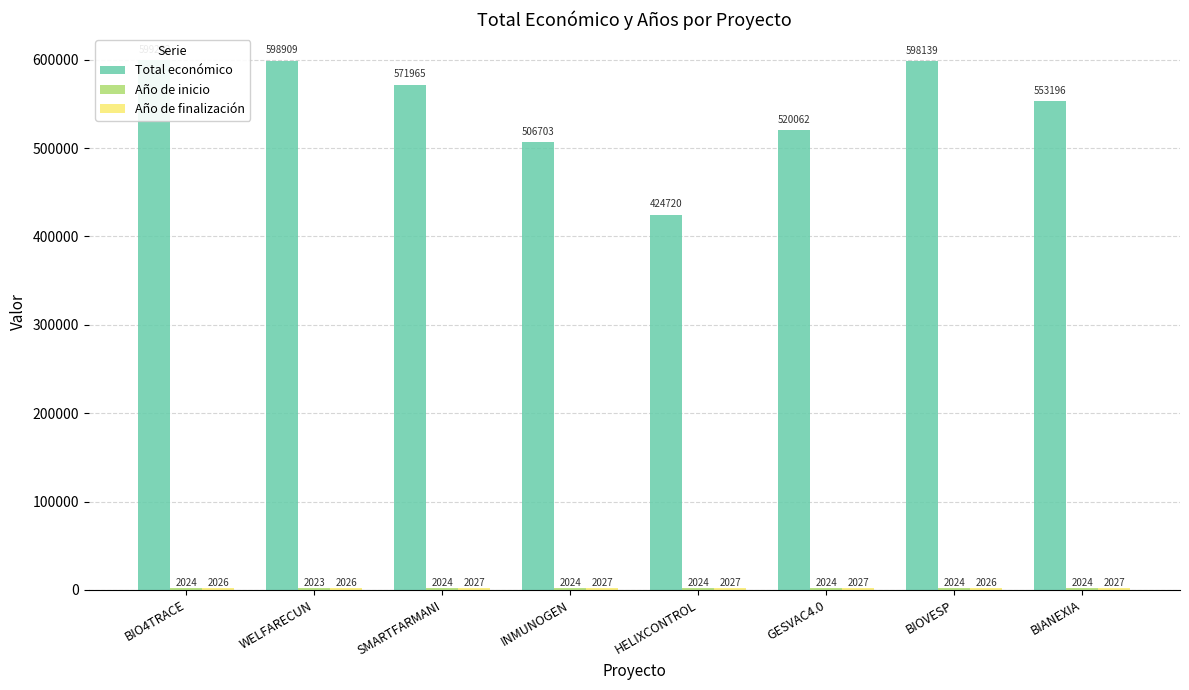

Reading left to right, transcribe all the data shown in this chart.

Total económico: BIO4TRACE=599262	WELFARECUN=598909	SMARTFARMANI=571965	INMUNOGEN=506703	HELIXCONTROL=424720	GESVAC4.0=520062	BIOVESP=598139	BIANEXIA=553196
Año de inicio: BIO4TRACE=2024	WELFARECUN=2023	SMARTFARMANI=2024	INMUNOGEN=2024	HELIXCONTROL=2024	GESVAC4.0=2024	BIOVESP=2024	BIANEXIA=2024
Año de finalización: BIO4TRACE=2026	WELFARECUN=2026	SMARTFARMANI=2027	INMUNOGEN=2027	HELIXCONTROL=2027	GESVAC4.0=2027	BIOVESP=2026	BIANEXIA=2027